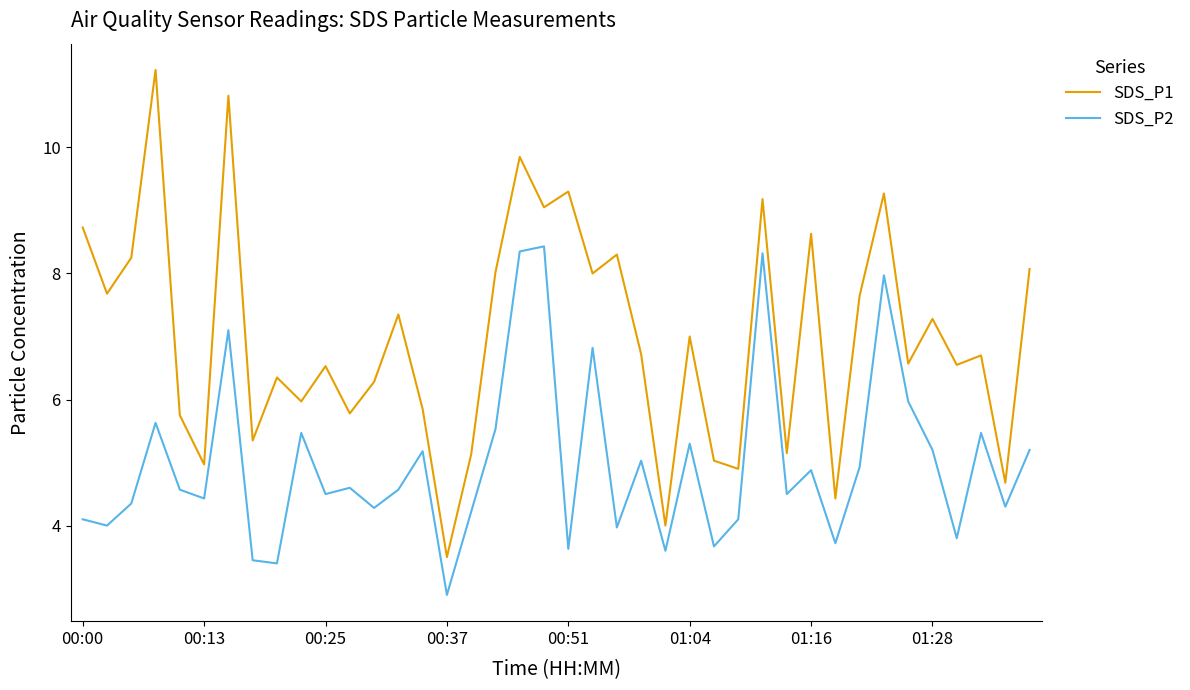

What is the difference between the maximum and minimum values in the SDS_P1 series?

7.7